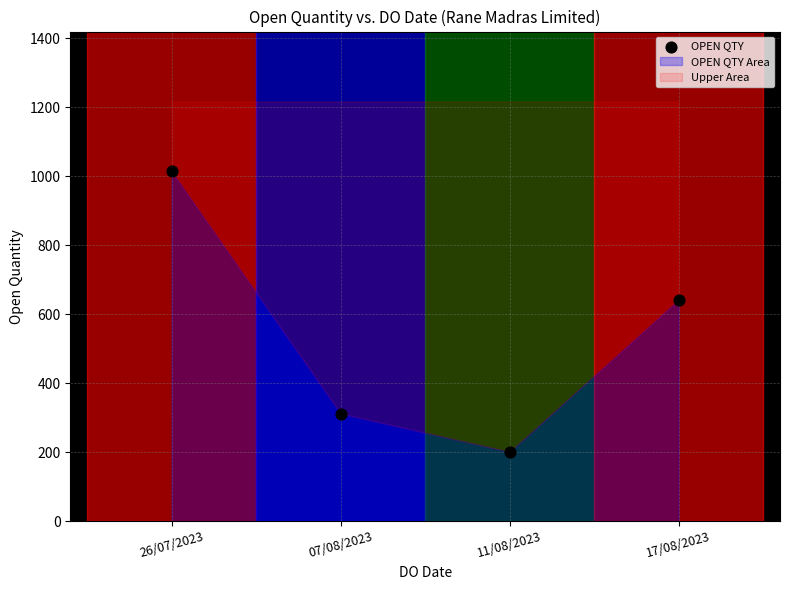

What Y value in the scatter plot is closest to 607?

642